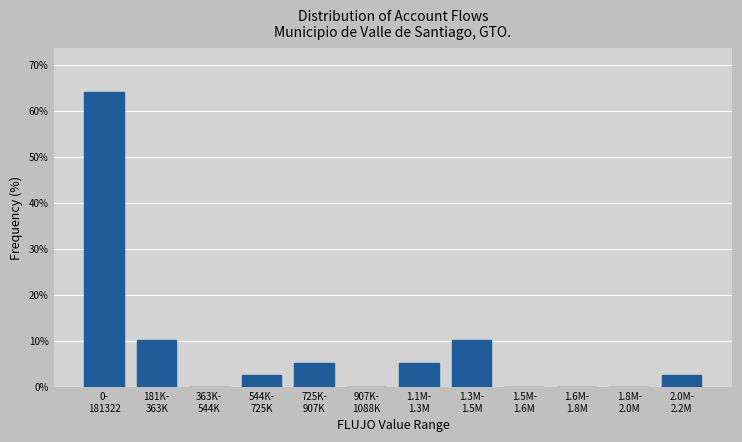

What is the maximum value shown in the chart?

64.1